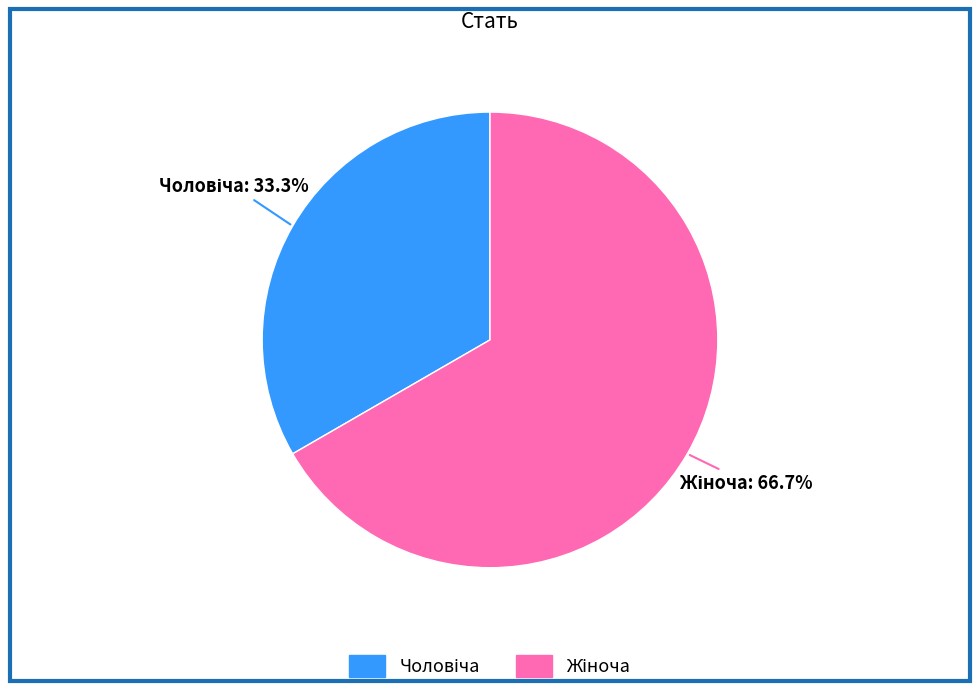

Is there a majority slice in this chart?

Yes